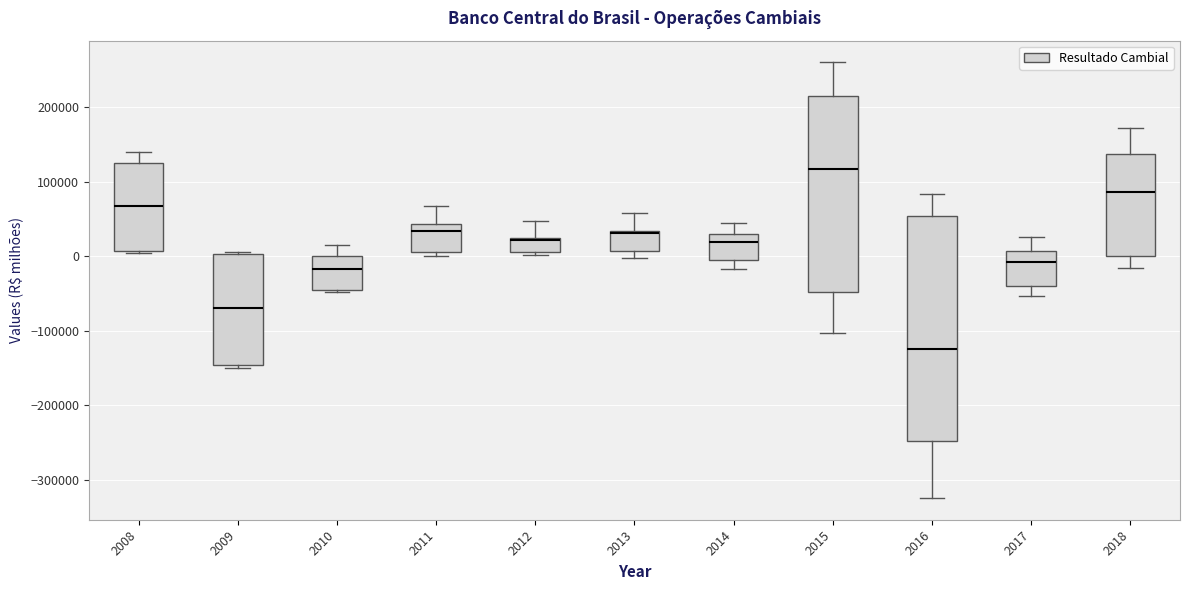

Reading left to right, transcribe this box plot: for each box, give where its median line is, the range the box spans, and where its two whiskers end, as read against the y-axis. The values are not printed on the chart, so give them approximately, as read against the axis.

2008: median 70000, box 10000 to 130000, whiskers 0 to 140000
2009: median -70000, box -150000 to 0, whiskers -150000 (just below the box's lower edge) to 10000
2010: median -20000, box -40000 to 0, whiskers -50000 to 20000
2011: median 30000, box 10000 to 40000, whiskers 0 to 70000
2012: median 20000 (drawn on the box's upper edge), box 10000 to 20000, whiskers 0 to 50000
2013: median 30000 (drawn on the box's upper edge), box 10000 to 30000, whiskers 0 to 60000
2014: median 20000, box 0 to 30000, whiskers -20000 to 40000
2015: median 120000, box -50000 to 210000, whiskers -100000 to 260000
2016: median -120000, box -250000 to 50000, whiskers -320000 to 80000
2017: median -10000, box -40000 to 10000, whiskers -50000 to 30000
2018: median 90000, box 0 to 140000, whiskers -20000 to 170000